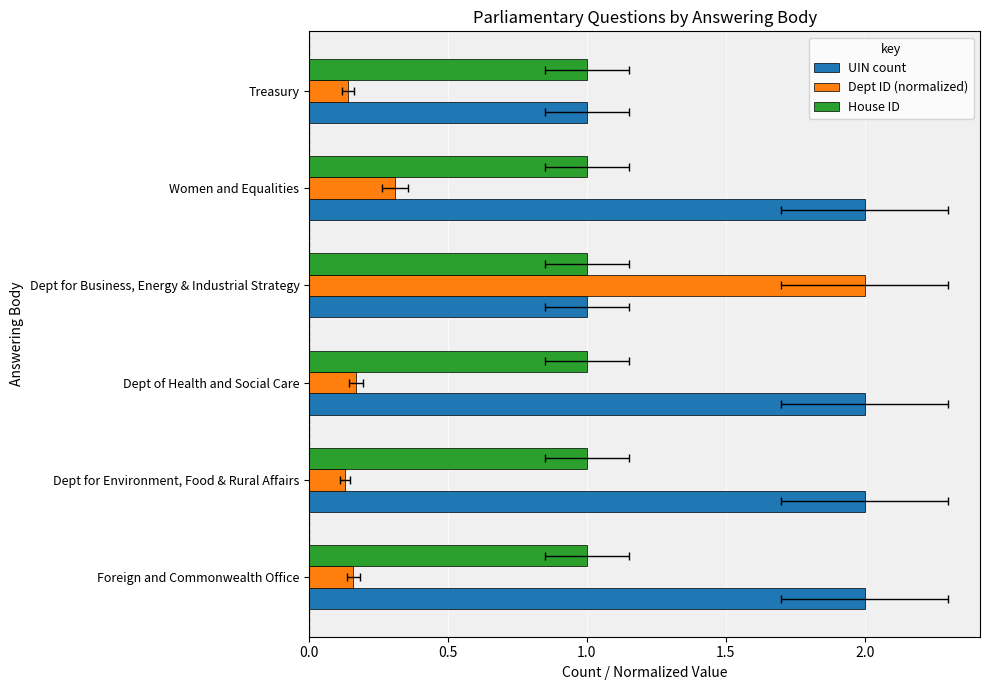

Which series has the largest total across all categories?

UIN count